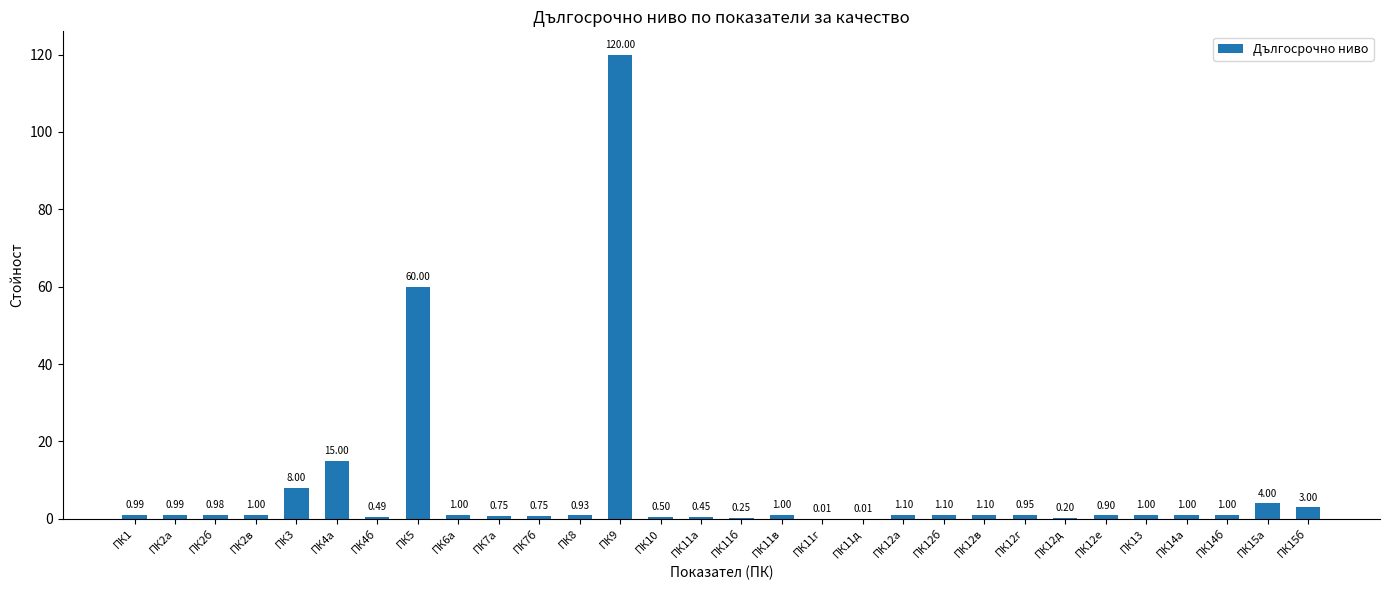

Between ПК12б and ПК12д, which is larger?

ПК12б